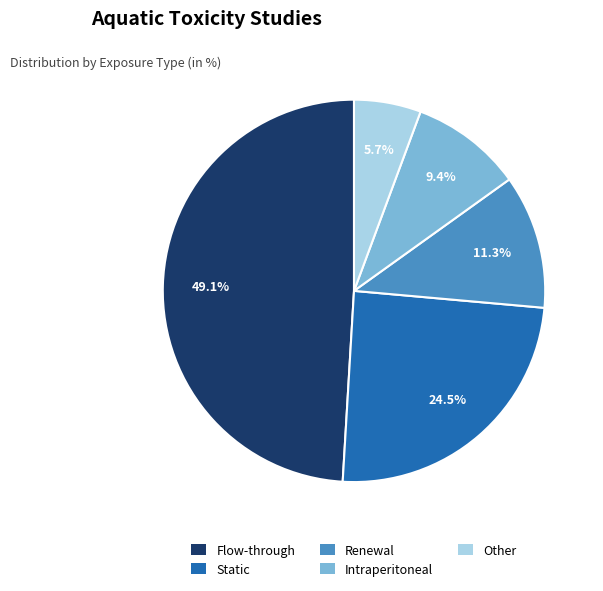

Between Intraperitoneal and Flow-through, which is larger?

Flow-through